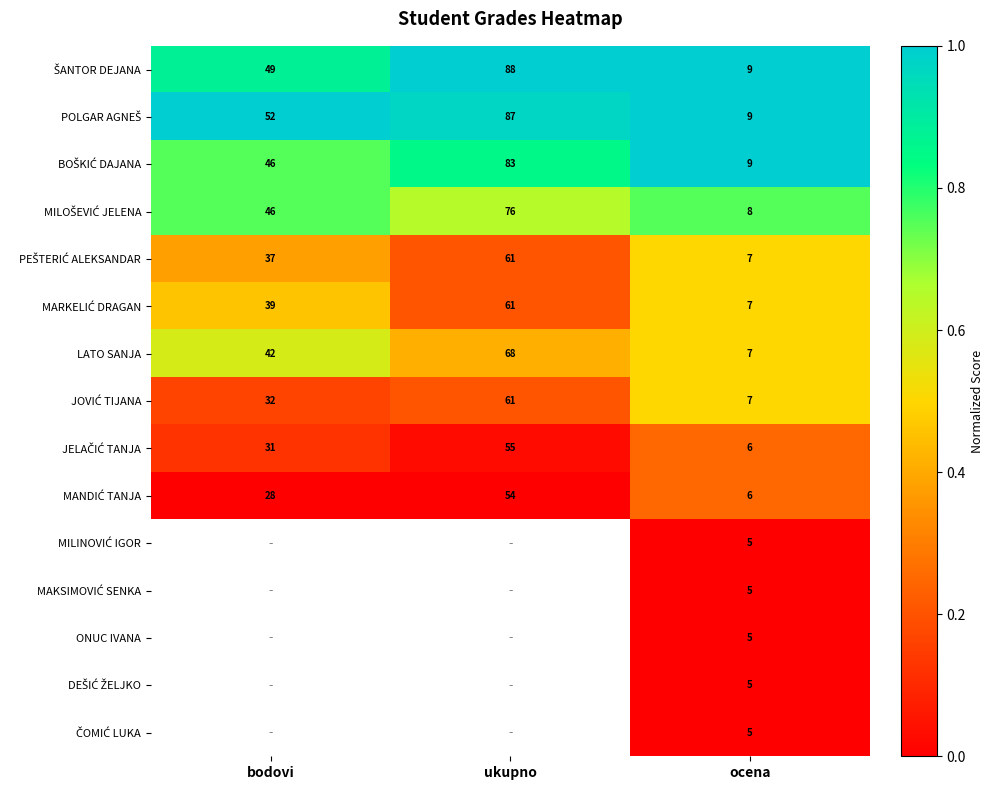

Read the JELAČIĆ TANJA value at bodovi.

0.1